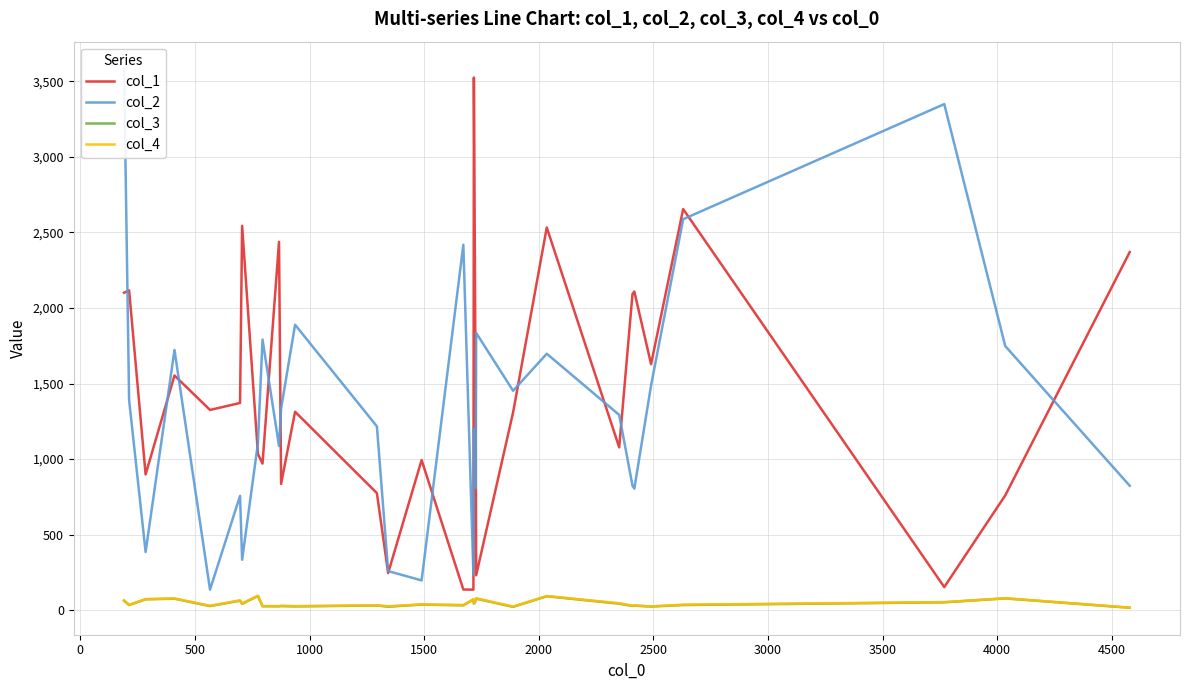

What is the difference between the maximum and minimum values in the col_4 series?

79.0